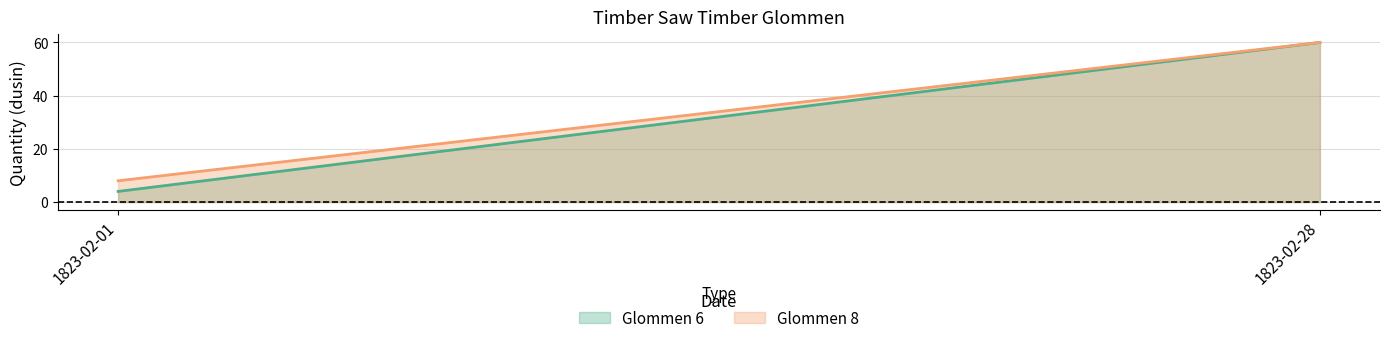

Reading left to right, transcribe all the data shown in this chart.

Glommen 6: 1823-02-01=4	1823-02-28=60
Glommen 8: 1823-02-01=8	1823-02-28=60